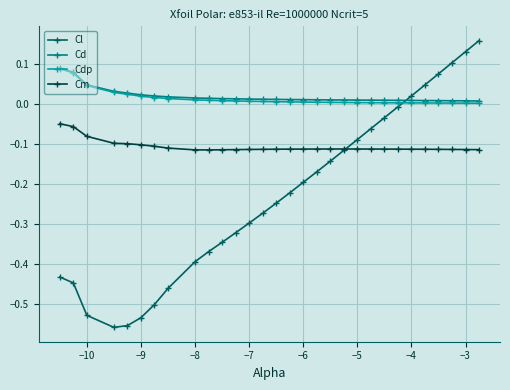

How many distinct data groups are displayed?

4